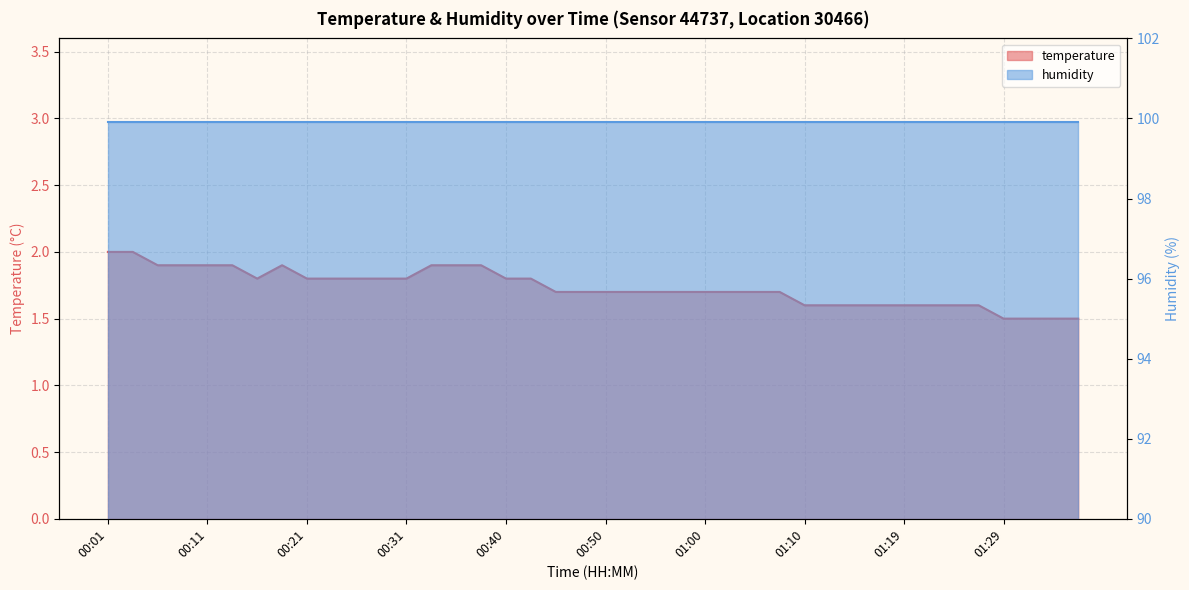

List the labels in order of value, smallest first.

01:29, 01:31, 01:34, 01:36, 01:10, 01:12, 01:14, 01:17, 01:19, 01:22, 01:24, 01:27, 00:45, 00:48, 00:50, 00:53, 00:55, 00:57, 01:00, 01:02, 01:05, 01:07, 00:16, 00:21, 00:23, 00:26, 00:28, 00:31, 00:40, 00:43, 00:06, 00:08, 00:11, 00:13, 00:18, 00:33, 00:36, 00:38, 00:01, 00:03